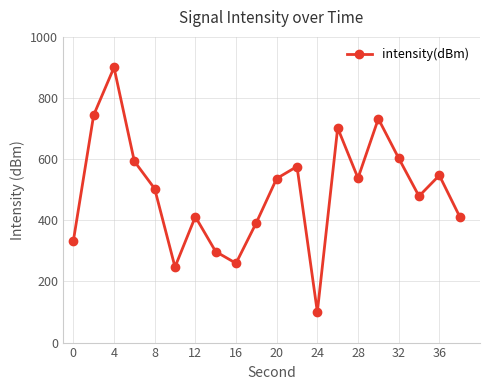

What is the difference between the maximum and minimum values?

800.0